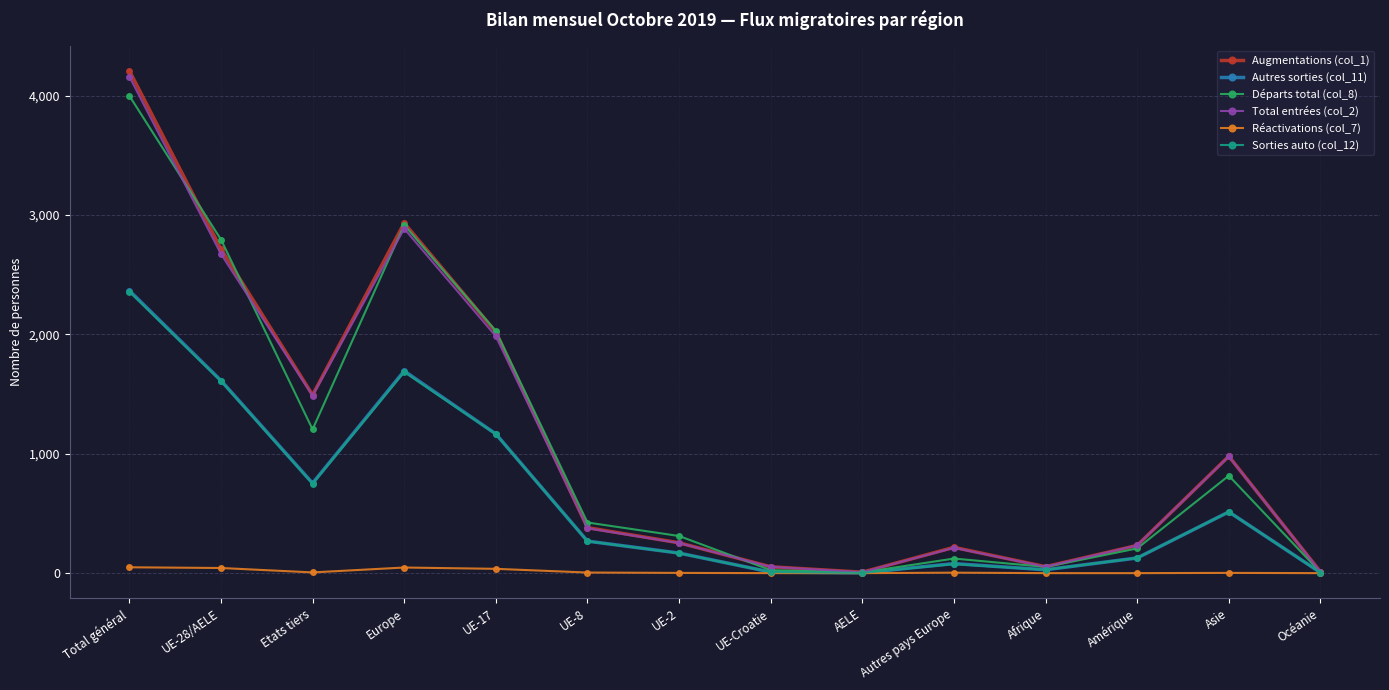

Where is Départs total (col_8) nearest to the value 2002?

UE-17